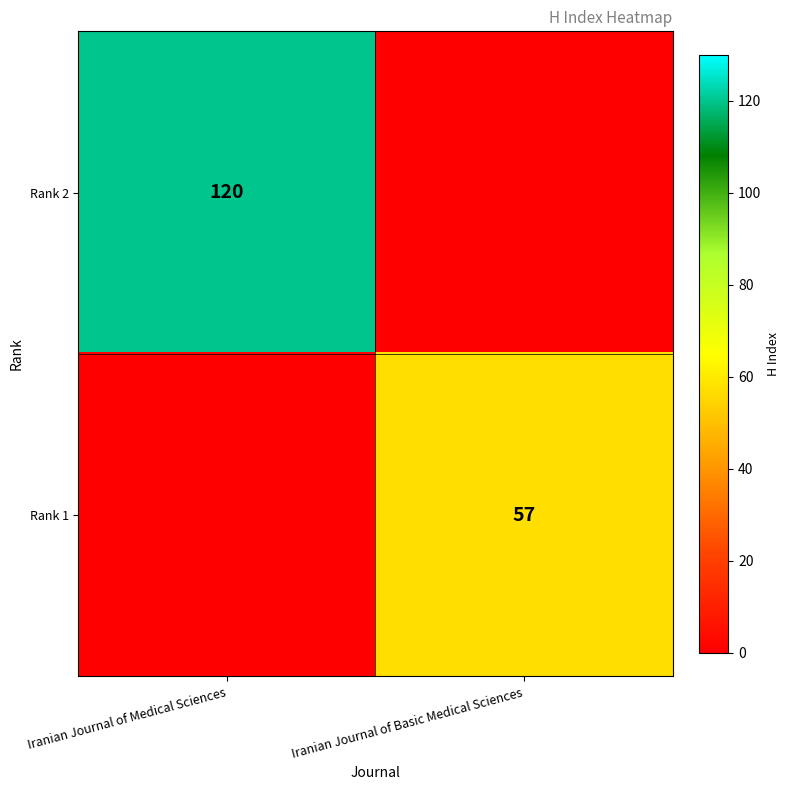

How many data points does each series have?

2